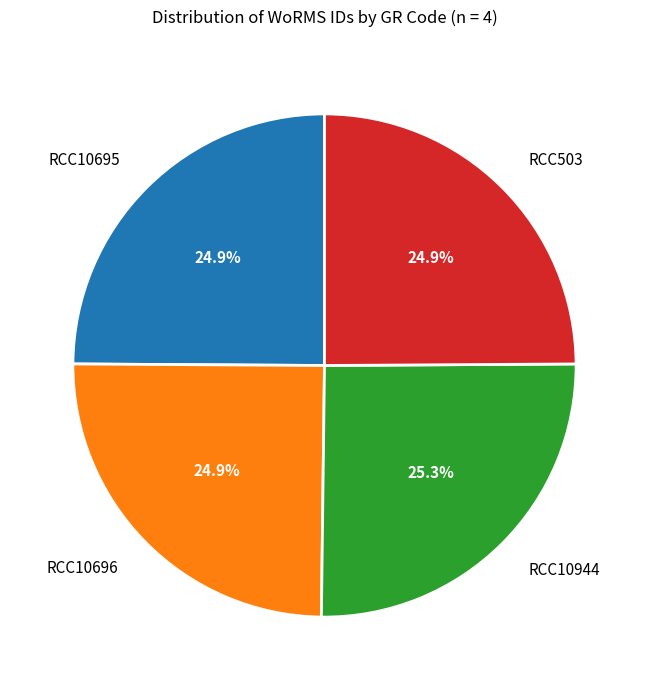

To the nearest percent, what is the average slice percentage?

25%